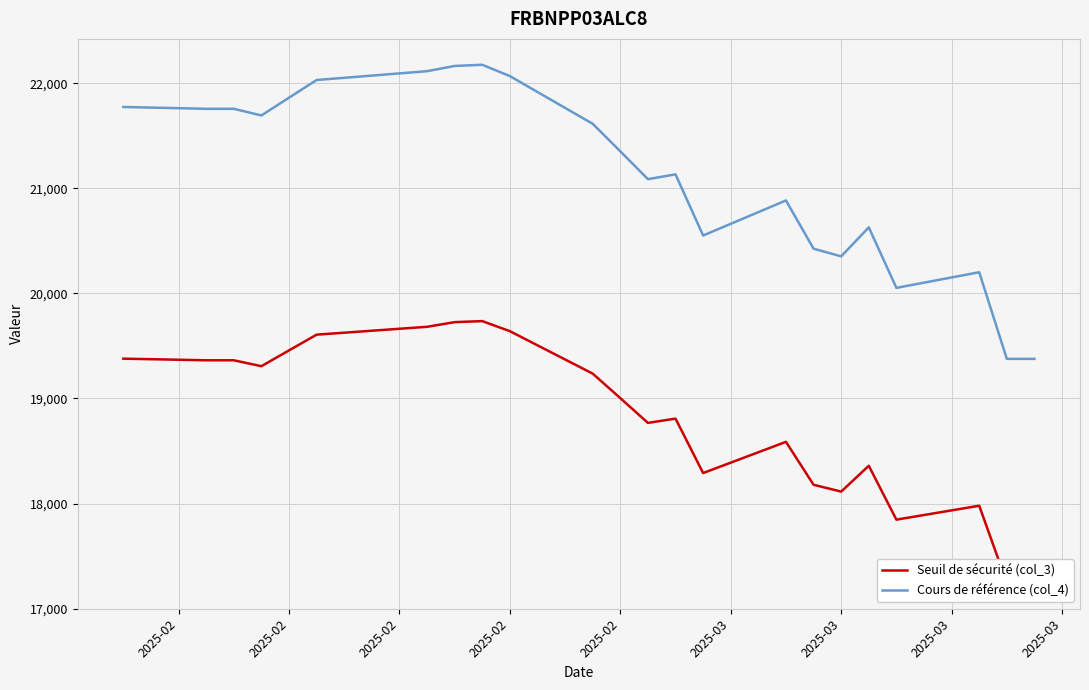

What are all the series names shown in the legend?

Seuil de sécurité (col_3), Cours de référence (col_4)